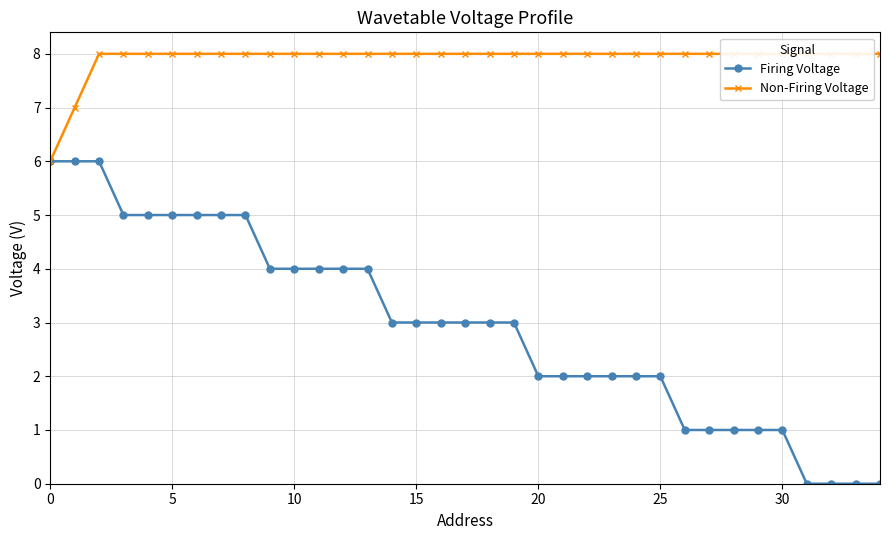

At 25, list the series in order from smallest to largest.

Firing Voltage, Non-Firing Voltage